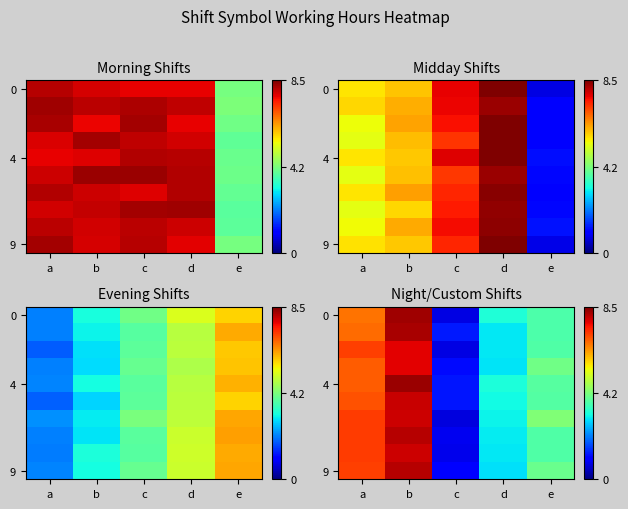

What is the smallest value displayed?

0.7